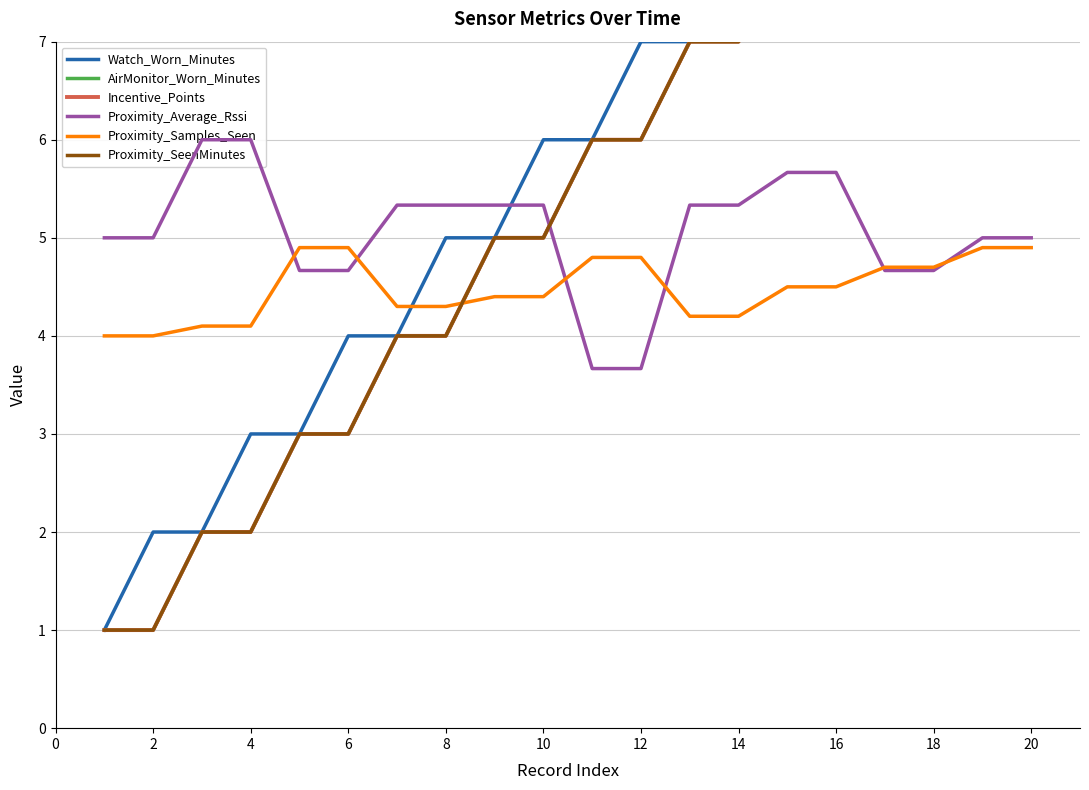

The value of Proximity_Samples_Seen at 2 is 4.0. True or false?

True